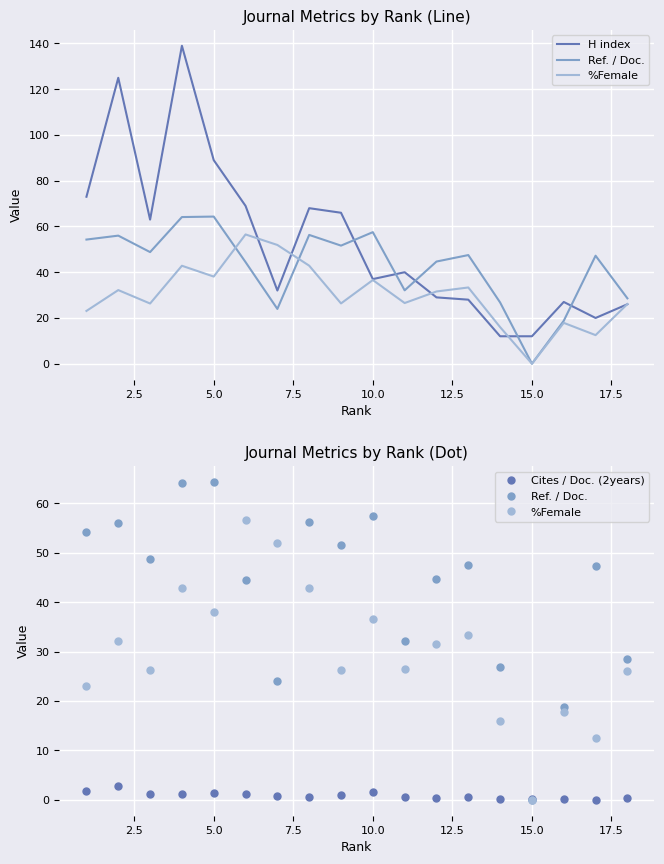

How many data points does each series have?

18